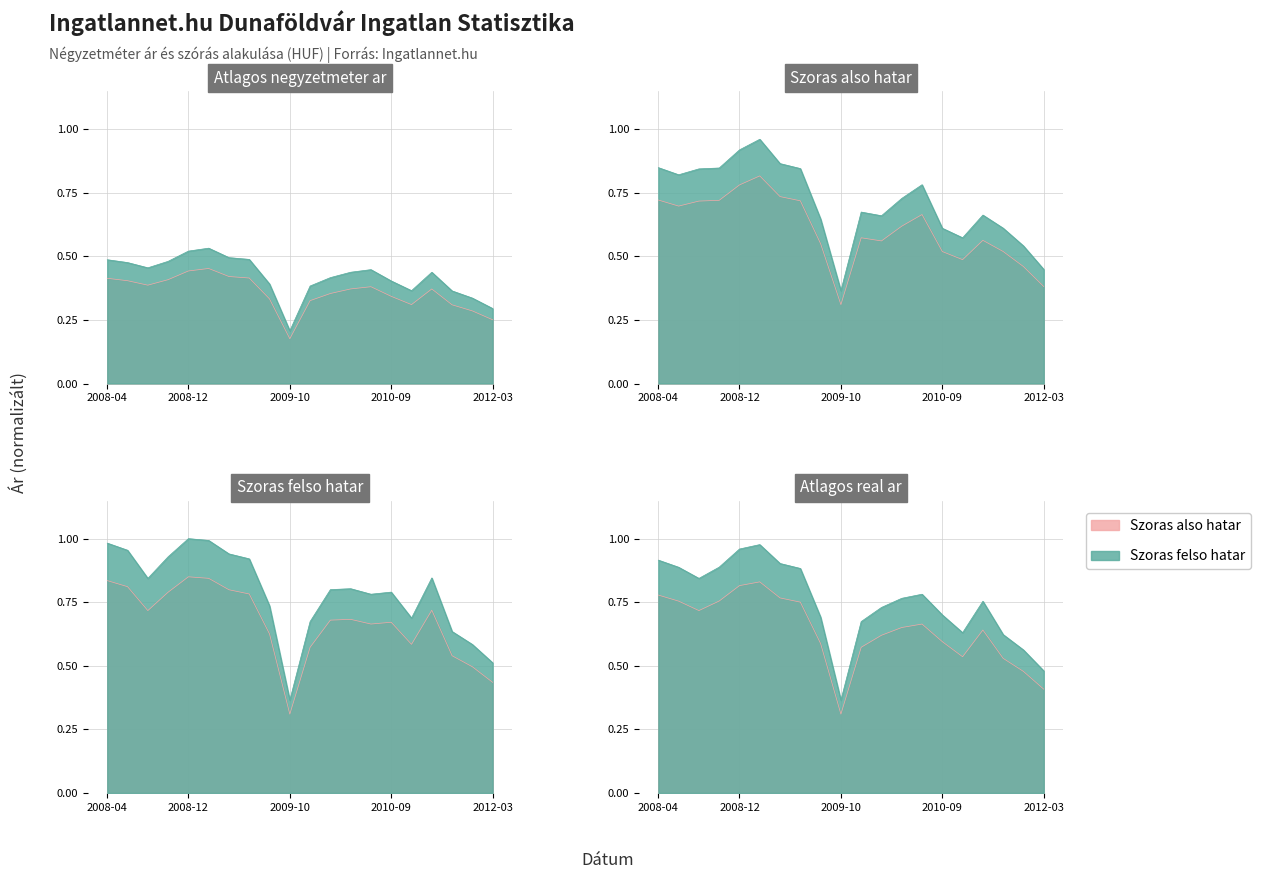

Which has a higher value, 2008-06 or 2010-02?

2008-06